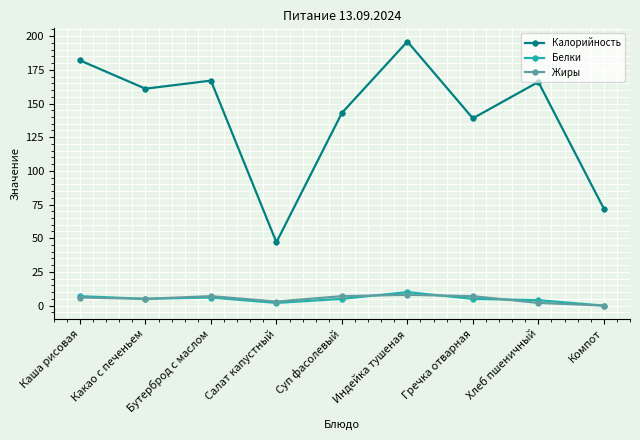

Which series has the largest total across all categories?

Калорийность